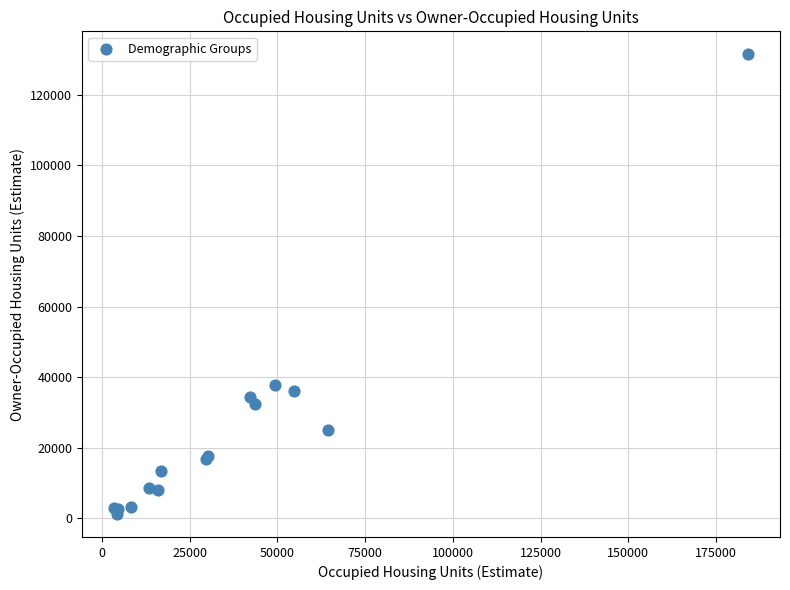

What Y value in the scatter plot is closest to 66343?

37807